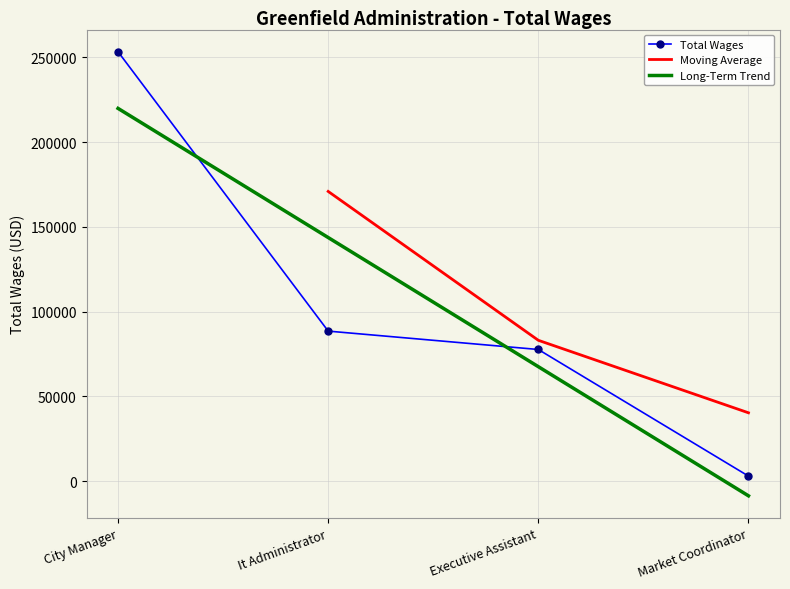

What is the sum of all values?

422599